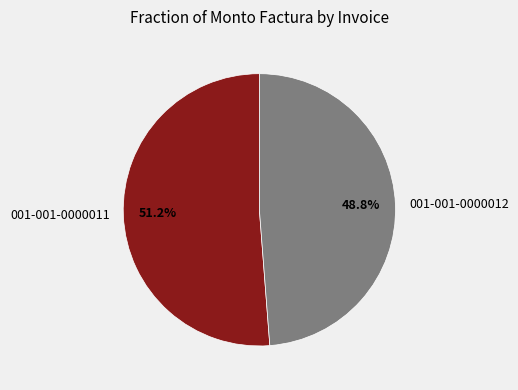

How many slices are in this pie chart?

2